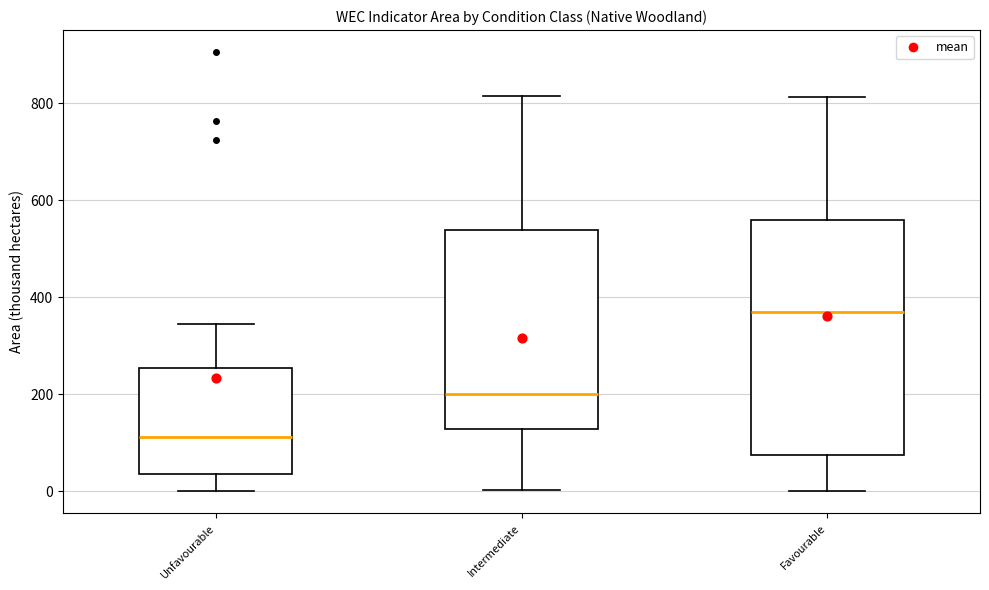

Where is the lower edge of the box for Favourable on the y-axis? The values are not printed on the chart, so give them approximately, as read against the axis.

80